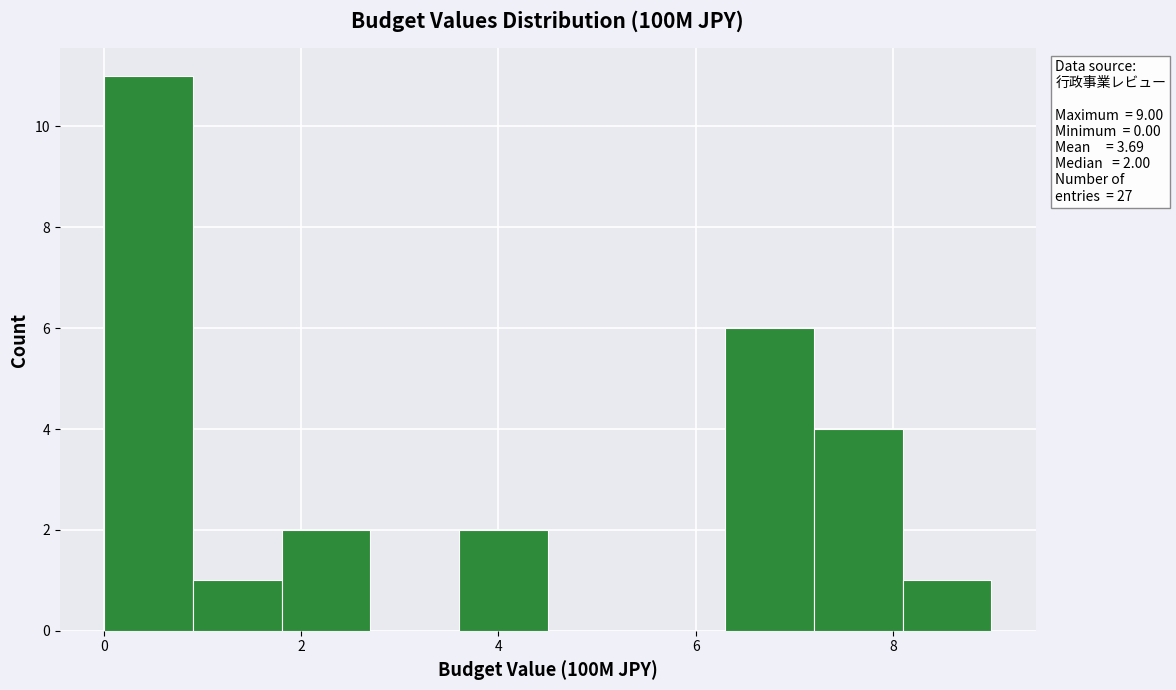

Which range on the x-axis has the tallest bar?

0.0 to 0.9